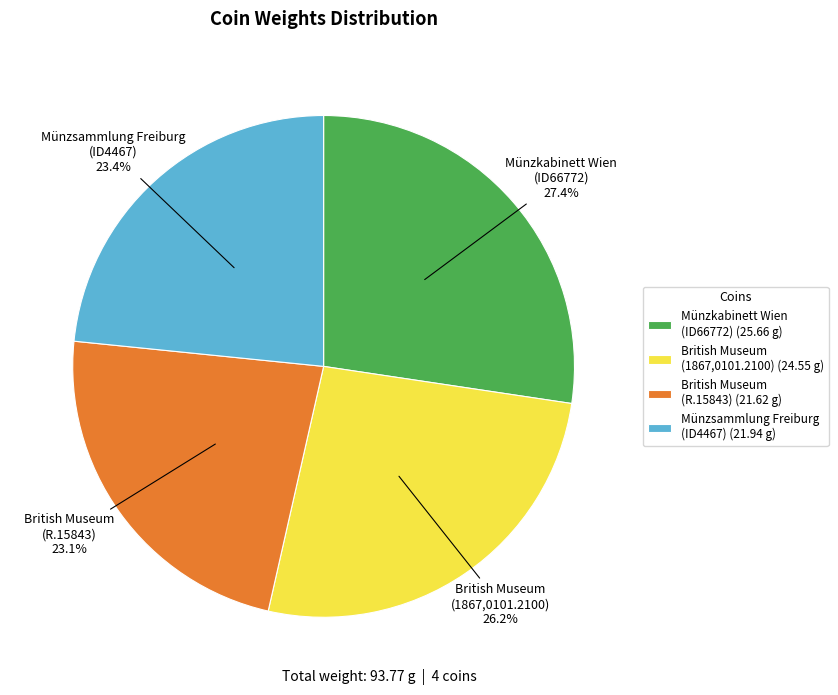

Combined, do British Museum (1867,0101.2100) and British Museum (R.15843) account for over 50%?

No